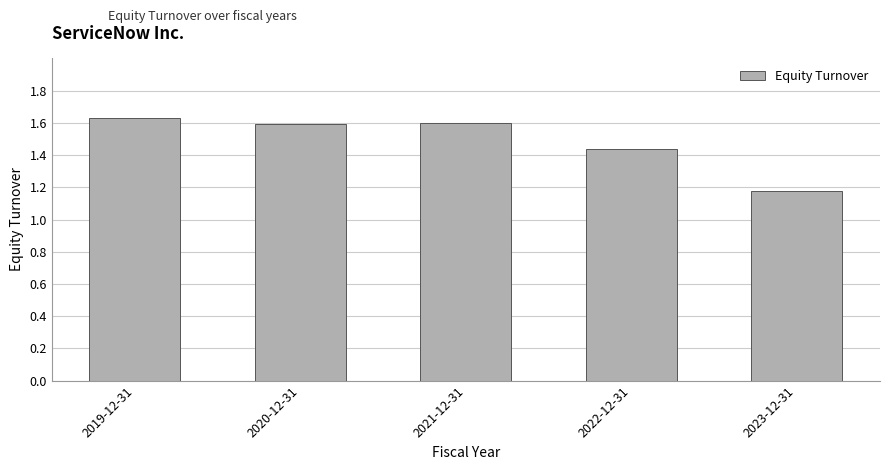

What is the ratio of the value at 2020-12-31 to the value at 2022-12-31?

1.1